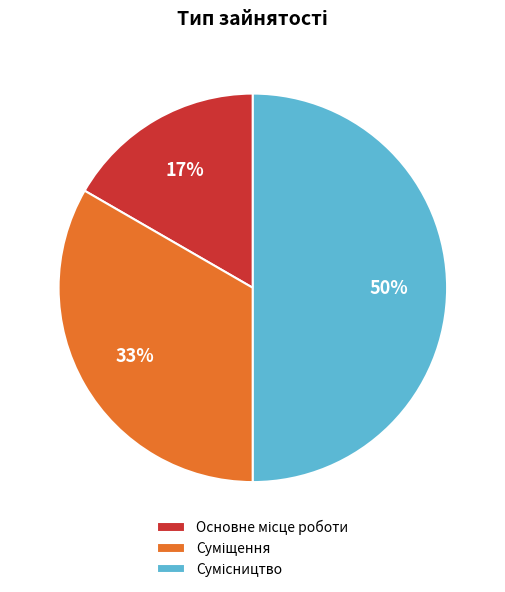

To the nearest percent, what is the average slice percentage?

33%